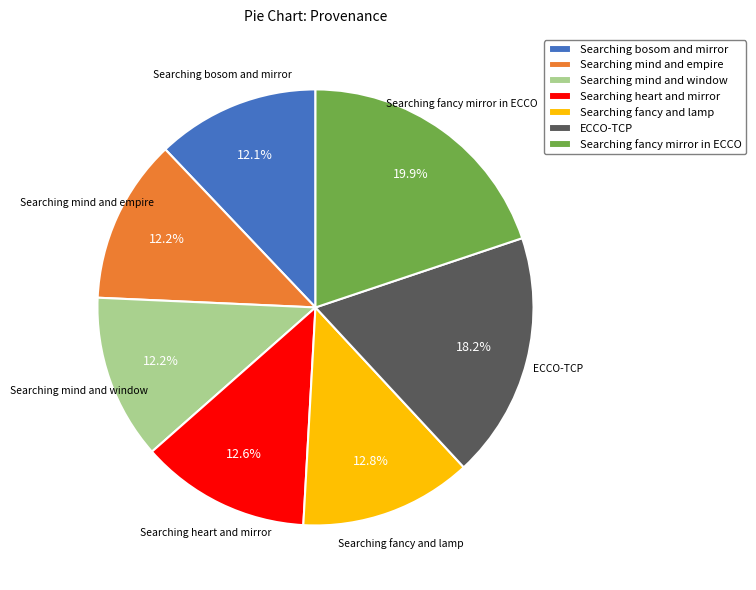

Count the number of slices in the pie.

7